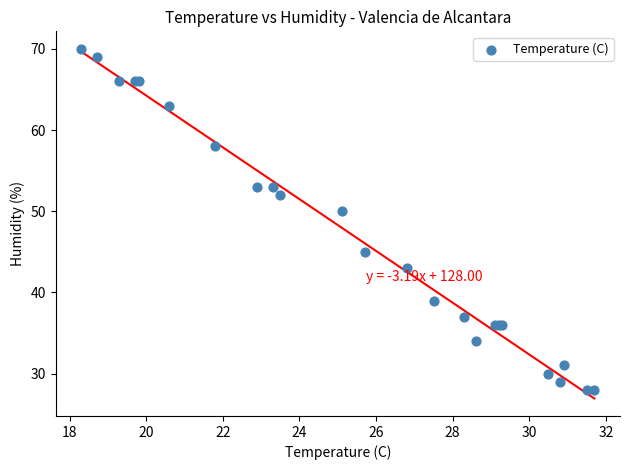

What Y value in the scatter plot is closest to 49?

50